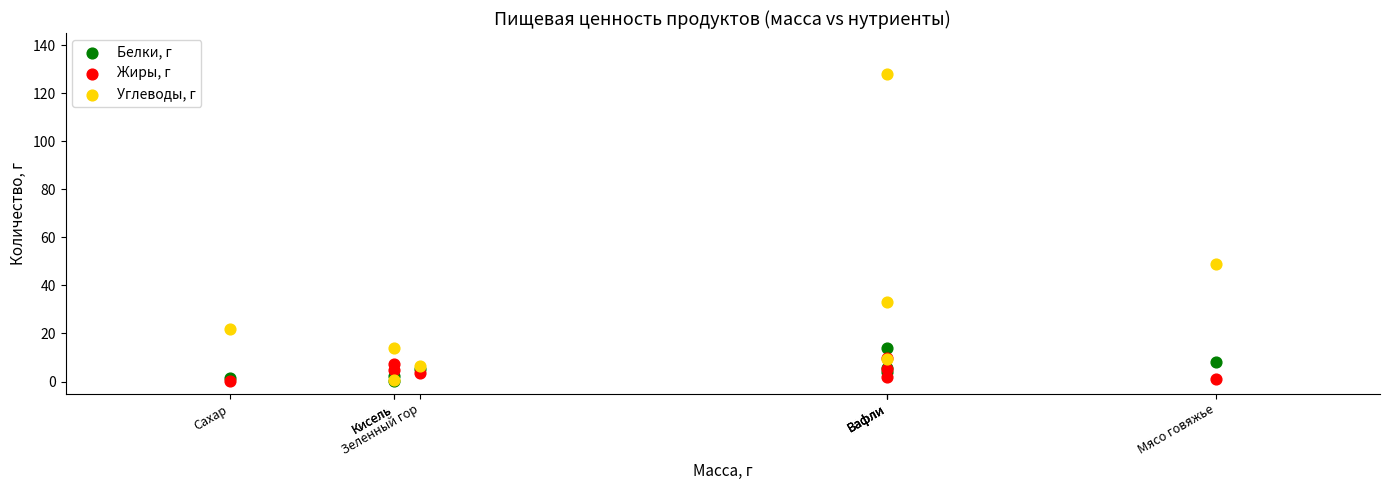

What are all the series names shown in the legend?

Белки, г, Жиры, г, Углеводы, г